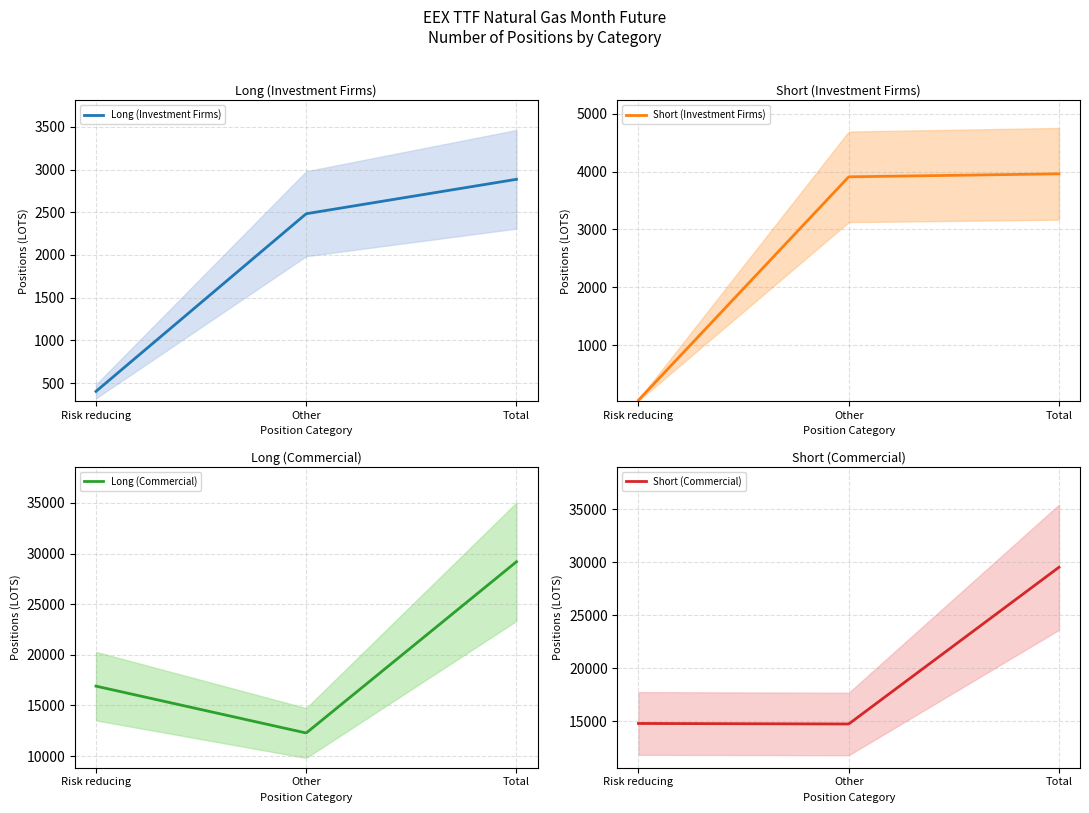

What is the difference between the maximum and minimum values in the Long (Investment Firms) series?

2483.0